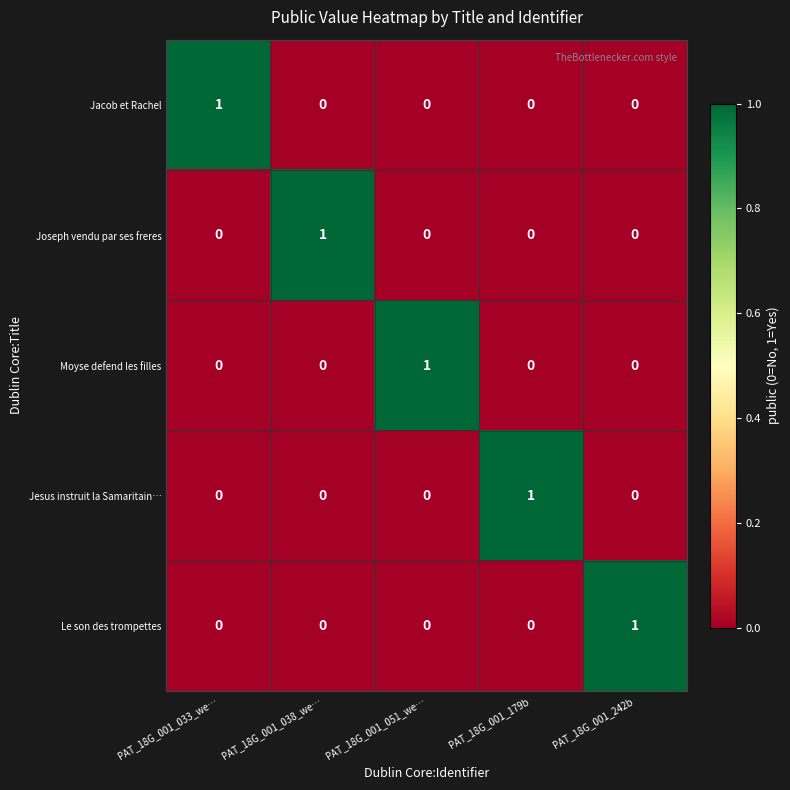

At how many categories does at least one series exceed 0?

5